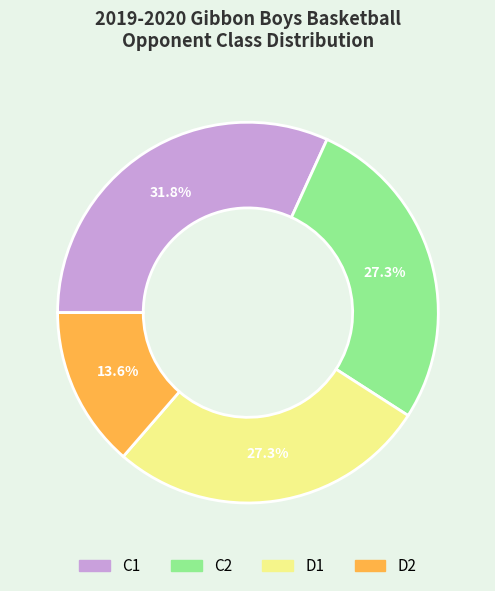

Is there a majority slice in this chart?

No